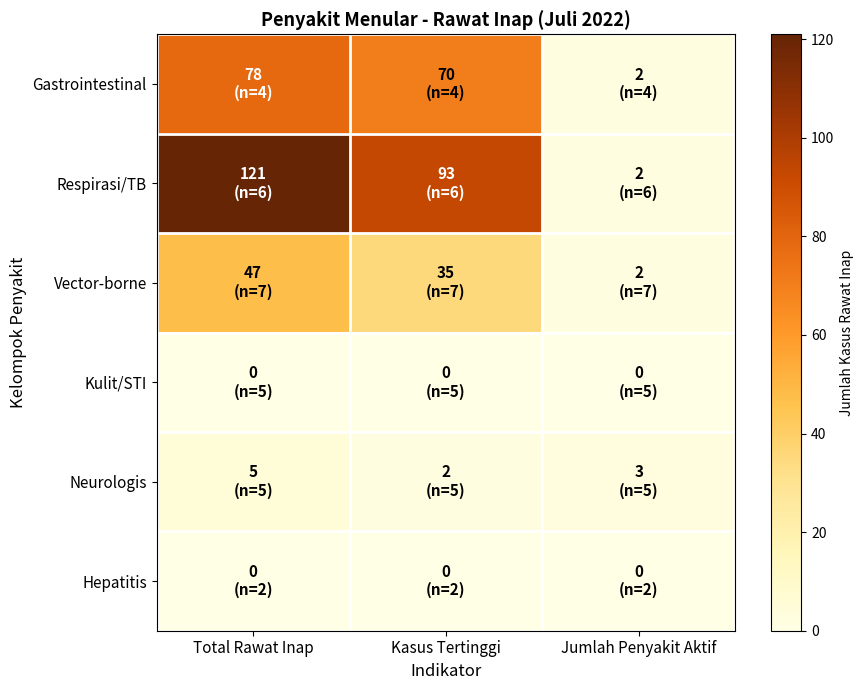

Reading left to right, list all the values displayed in this chart.

Gastrointestinal: Total Rawat Inap=78	Kasus Tertinggi=70	Jumlah Penyakit Aktif=2
Respirasi/TB: Total Rawat Inap=121	Kasus Tertinggi=93	Jumlah Penyakit Aktif=2
Vector-borne: Total Rawat Inap=47	Kasus Tertinggi=35	Jumlah Penyakit Aktif=2
Kulit/STI: Total Rawat Inap=0	Kasus Tertinggi=0	Jumlah Penyakit Aktif=0
Neurologis: Total Rawat Inap=5	Kasus Tertinggi=2	Jumlah Penyakit Aktif=3
Hepatitis: Total Rawat Inap=0	Kasus Tertinggi=0	Jumlah Penyakit Aktif=0